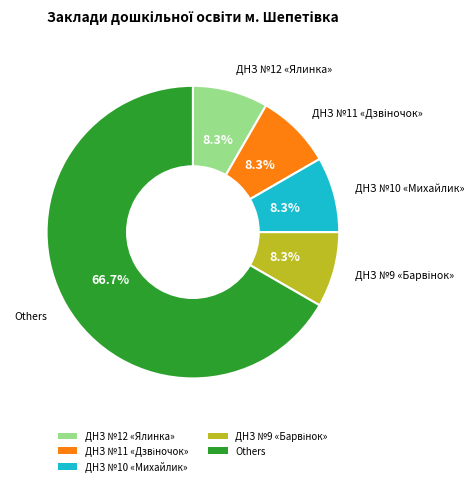

Is there a majority slice in this chart?

Yes